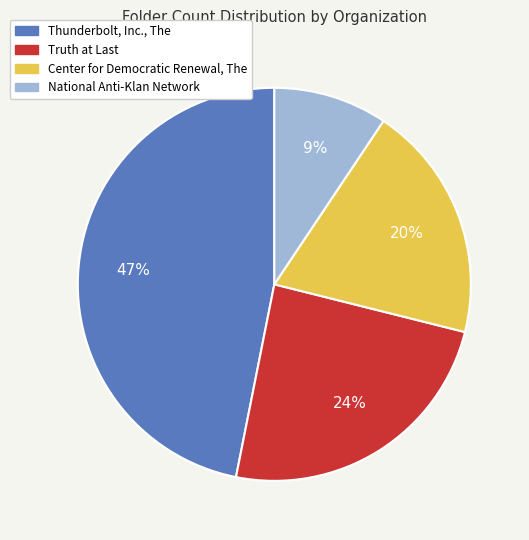

The Center for Democratic Renewal, The slice represents 25% of the pie. True or false?

False